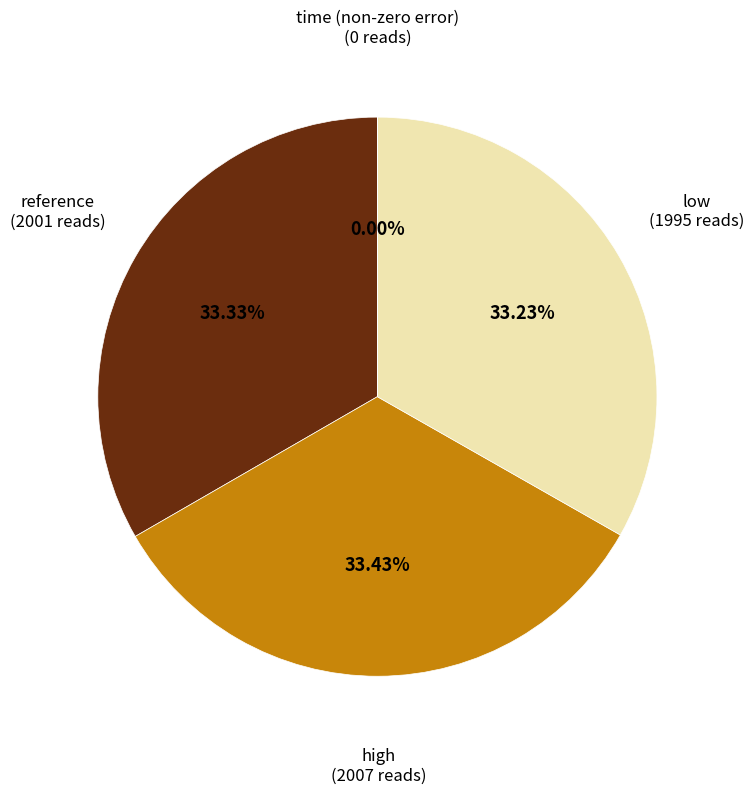

Is there any slice that represents more than half of the pie?

No